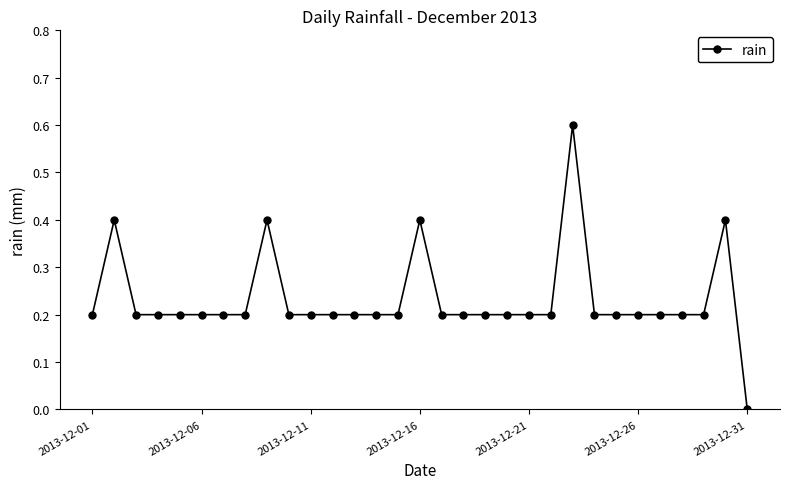

What is the average value?

0.2